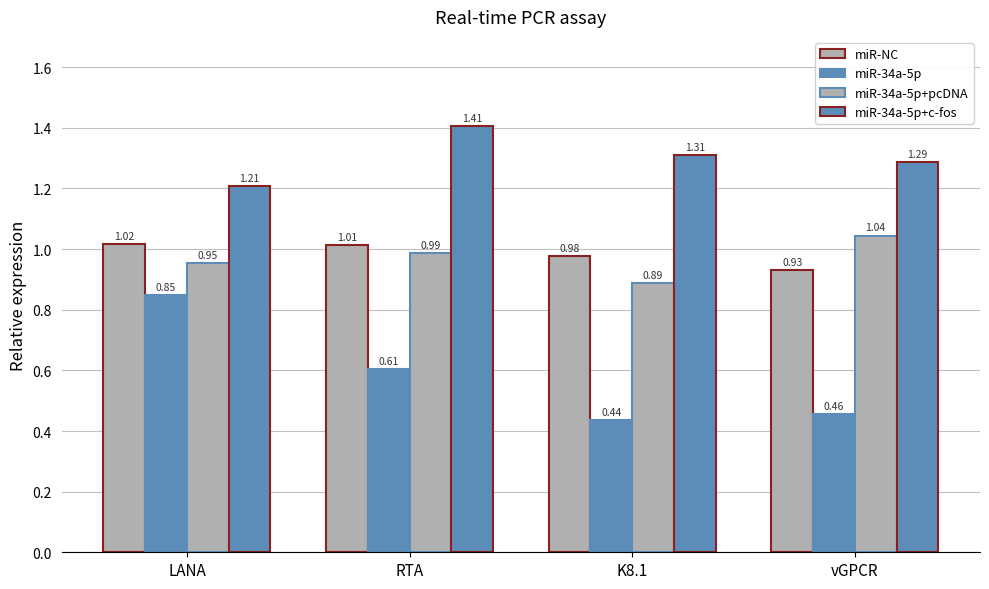

Count the number of data series in this chart.

4